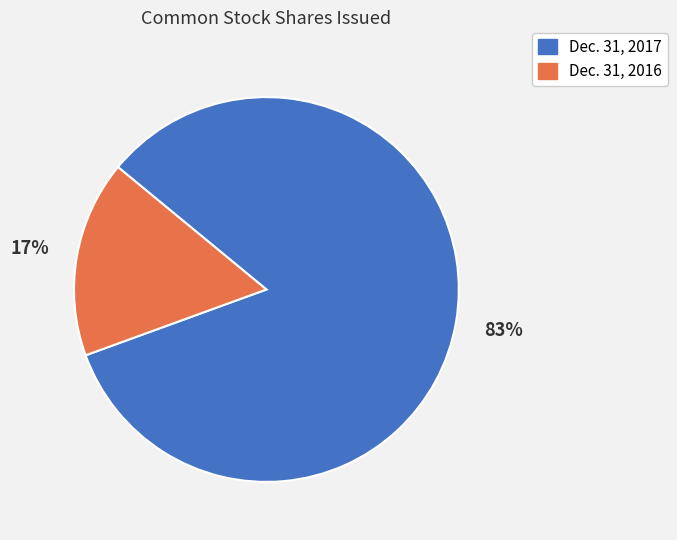

To the nearest percent, what is the average slice percentage?

50%